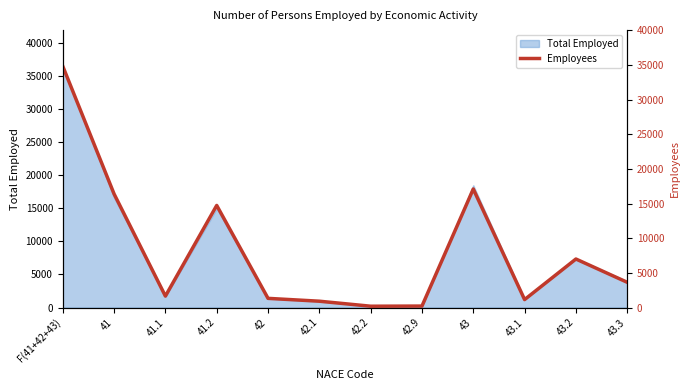

How many data points are less than 3648?

6